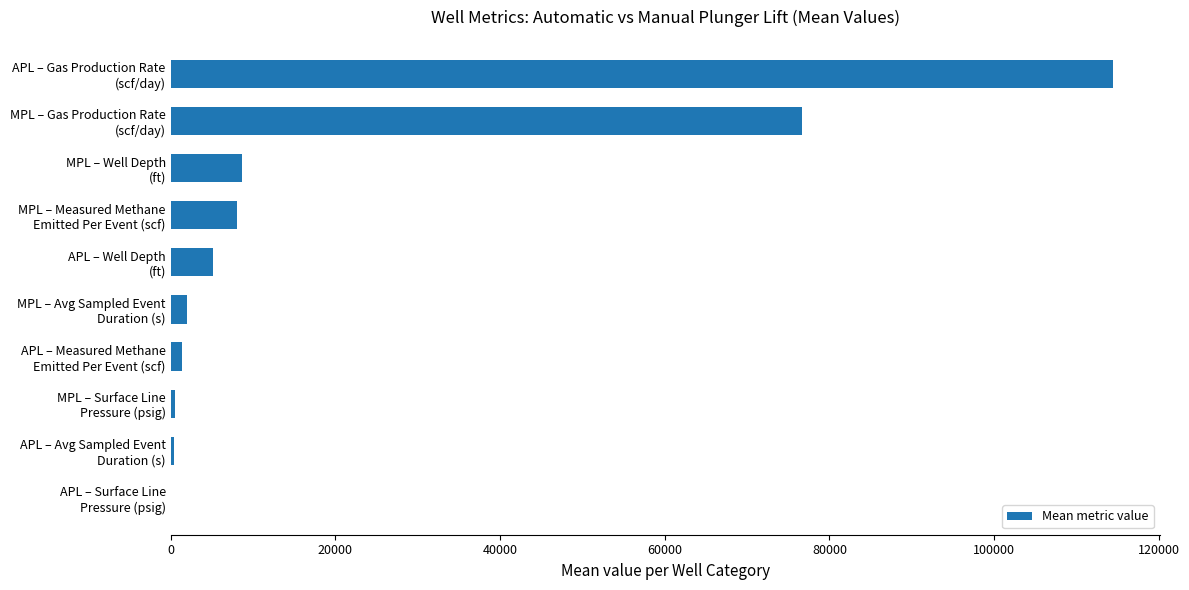

What is the greatest value displayed?

114400.0